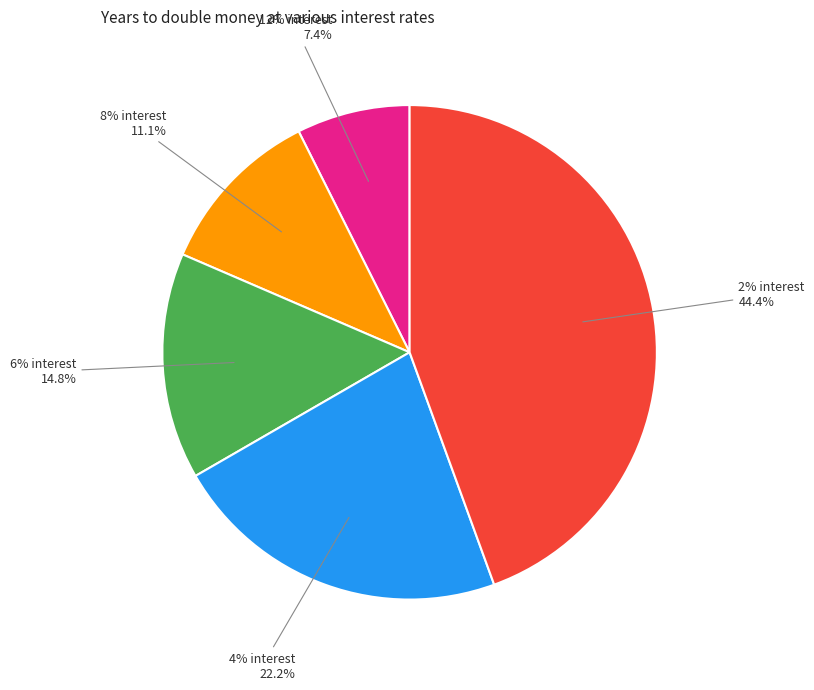

Which slice is the largest?

2% interest